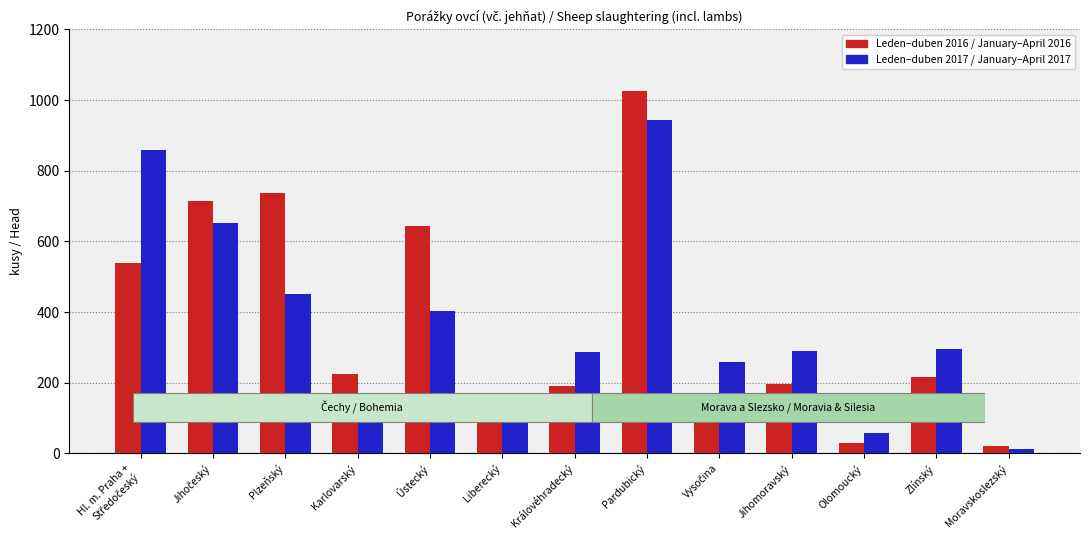

At which category does the chart reach its peak across all series?

Pardubický